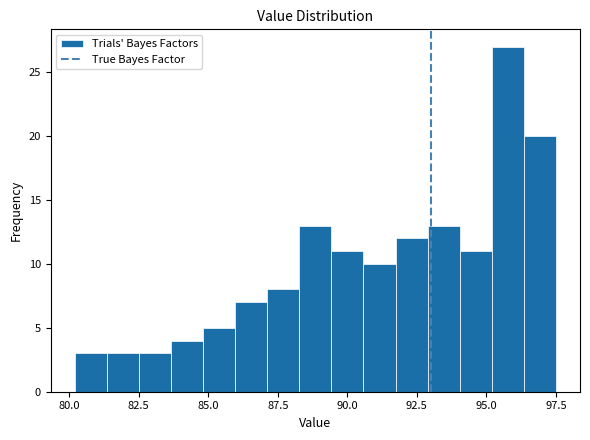

Around what value on the x-axis is the tallest bar? Give the approximate position of its centre, as read against the axis.

96.0